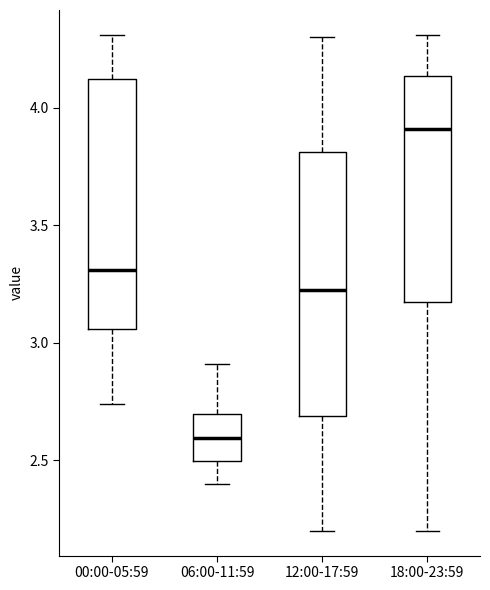

Reading left to right, read every box against the y-axis: the position of its median line, the range the box covers, and the ends of its whiskers. The values are not printed on the chart, so give them approximately, as read against the axis.

00:00-05:59: median 3.30, box 3.05 to 4.10, whiskers 2.75 to 4.30
06:00-11:59: median 2.60, box 2.50 to 2.70, whiskers 2.40 to 2.90
12:00-17:59: median 3.25, box 2.70 to 3.80, whiskers 2.20 to 4.30
18:00-23:59: median 3.90, box 3.20 to 4.15, whiskers 2.20 to 4.30